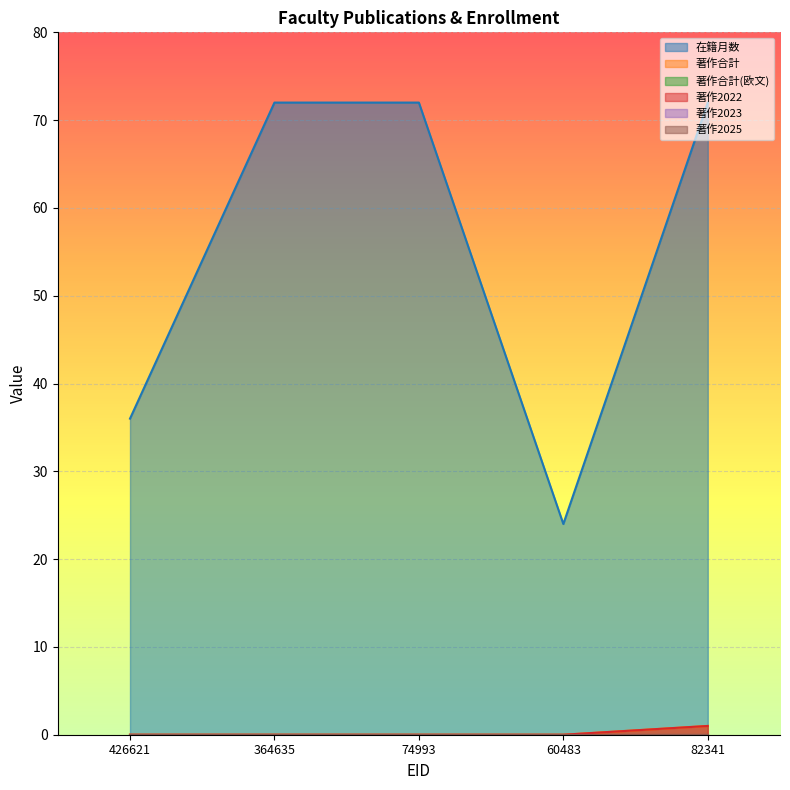

Which series has the largest total across all categories?

在籍月数